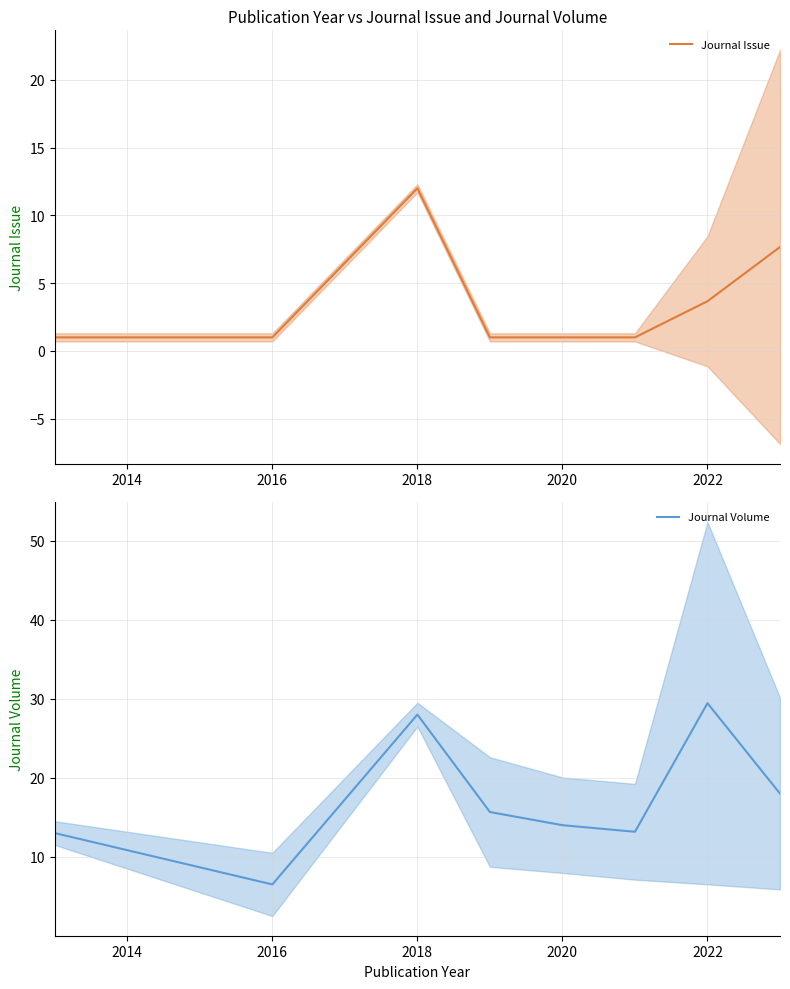

True or false: Journal Volume and Journal Issue intersect in this chart.

False